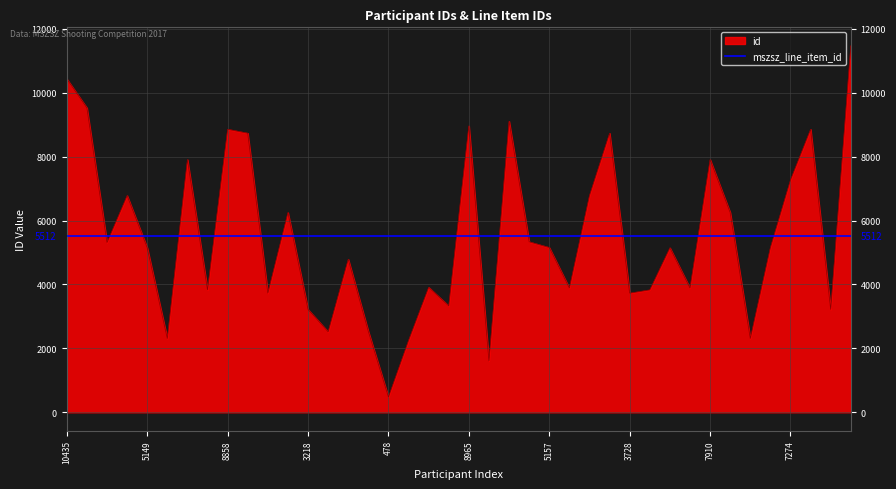

What is the minimum value shown in the chart?

478